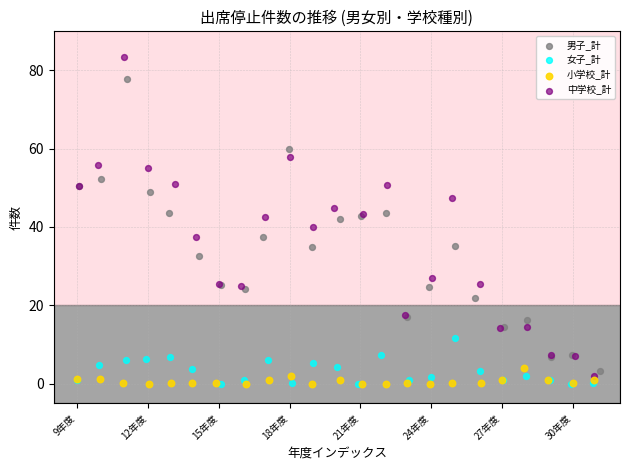

Which series reaches the maximum Y coordinate?

中学校_計